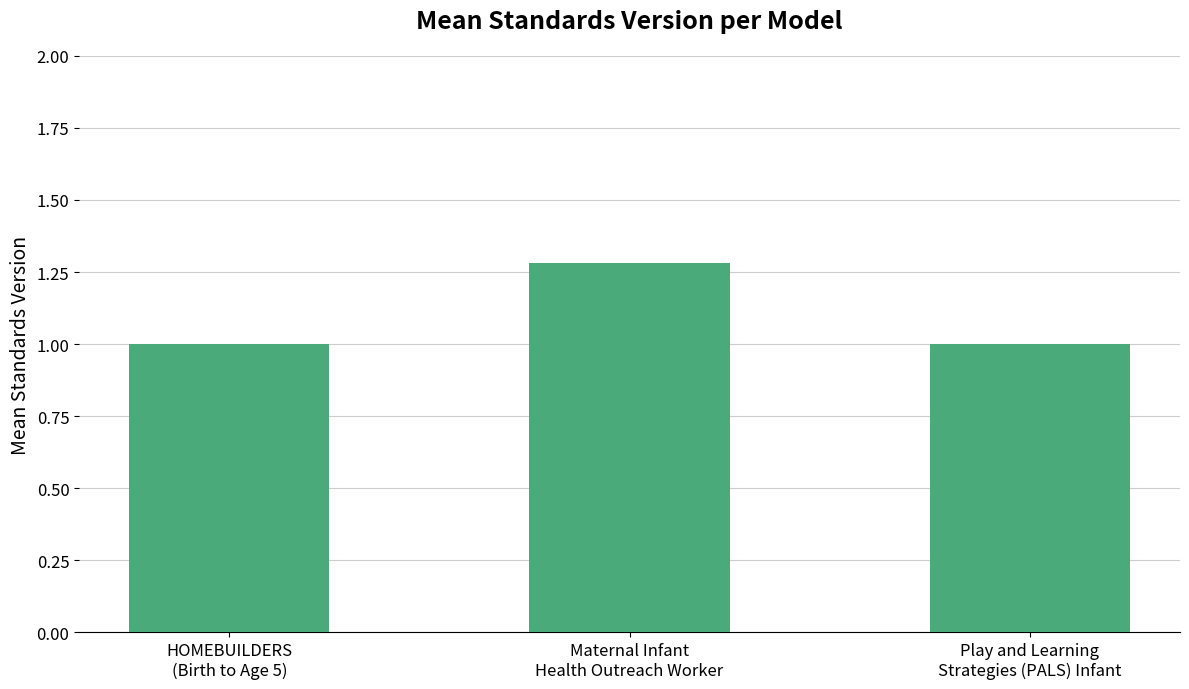

What is the average value?

1.1